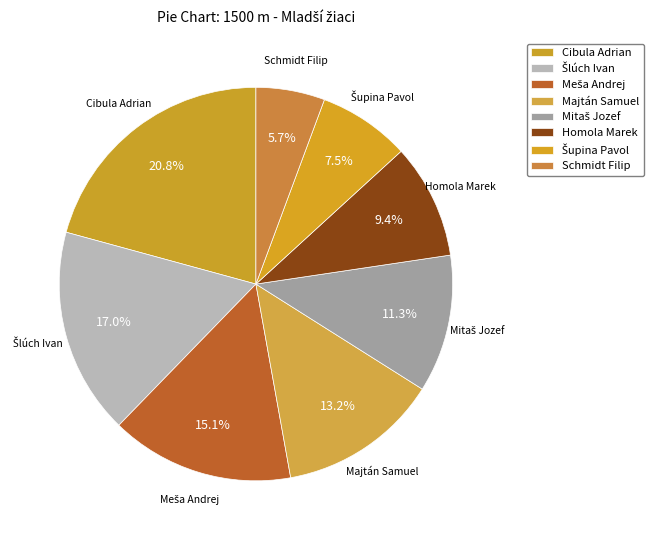

True or false: Schmidt Filip accounts for 6% of the total.

True